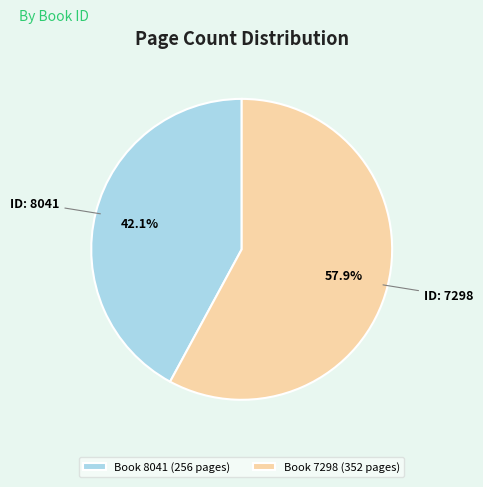

Count the number of slices in the pie.

2